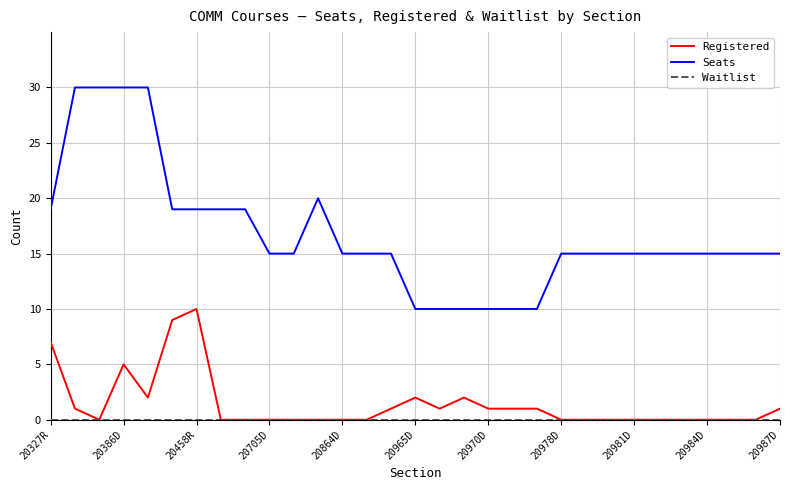

What is the greatest value displayed?

30